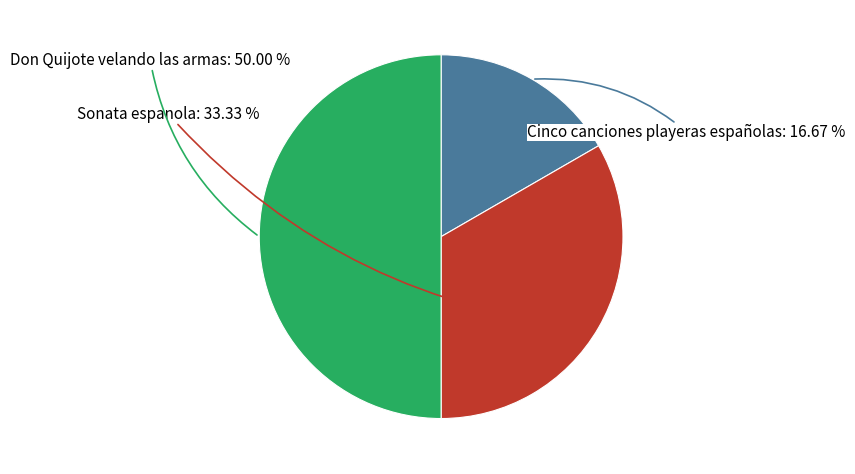

Does Cinco canciones playeras españolas represent more than half of the total?

No